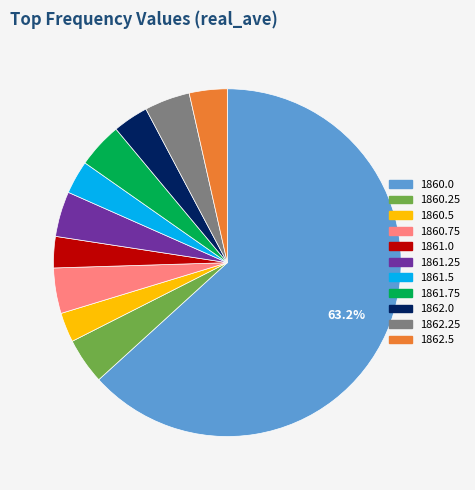

To the nearest percent, what percentage of the pie is 1860.25?

4%